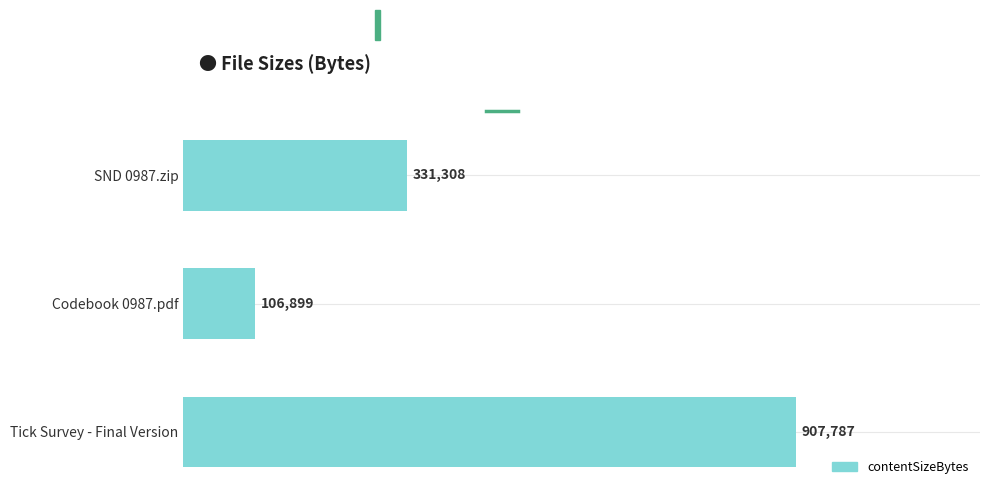

Rank the categories by value from highest to lowest.

Tick Survey - Final Version, SND 0987.zip, Codebook 0987.pdf